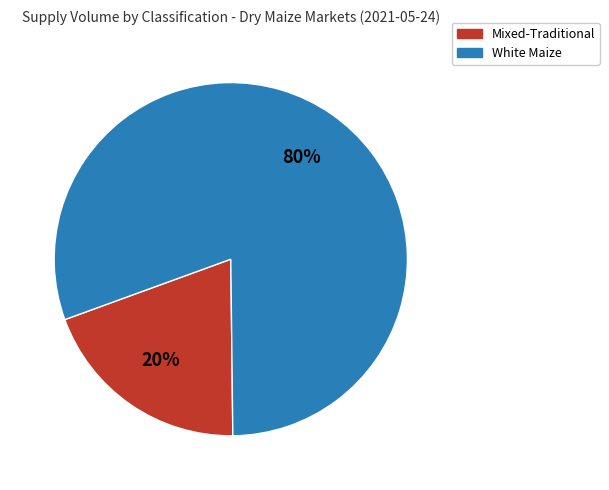

Is it true that Mixed-Traditional is 10% of the pie?

False